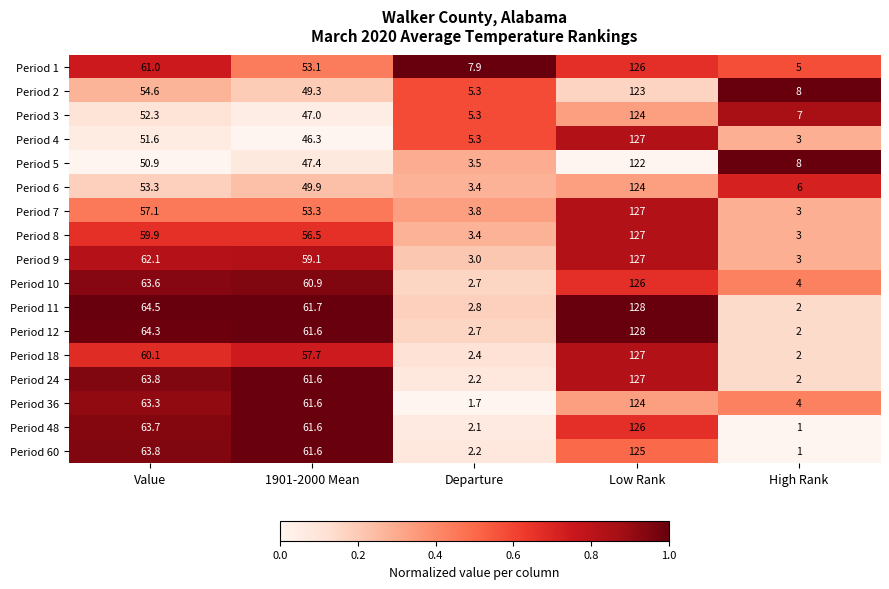

What is the average value of the Period 48 series?

50.9